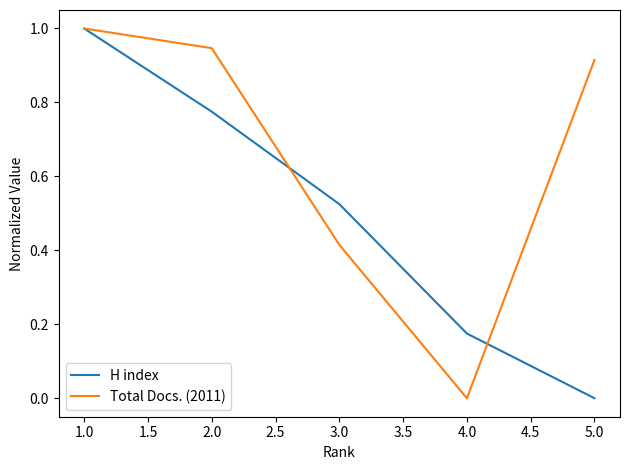

True or false: Total Docs. (2011) has a value of 1.0 at 1.0.

True